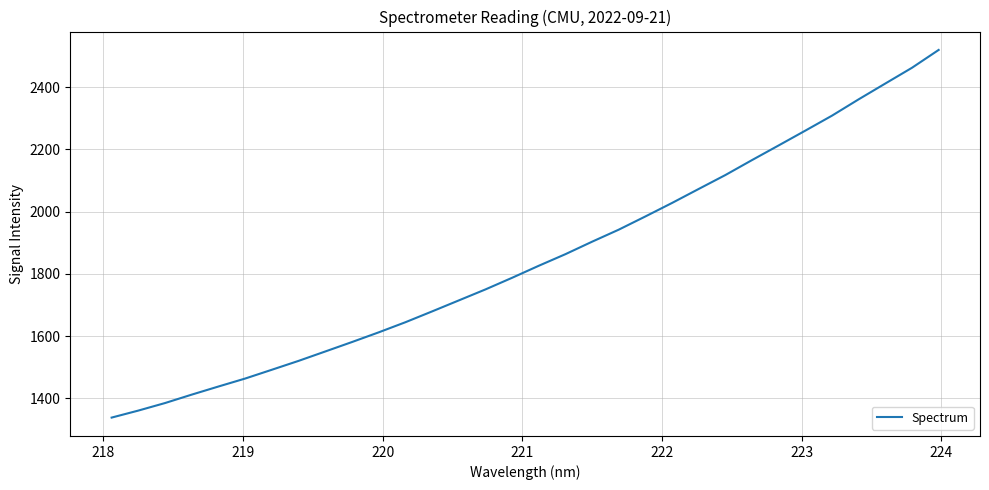

What is the difference between the maximum and minimum values?

1181.8